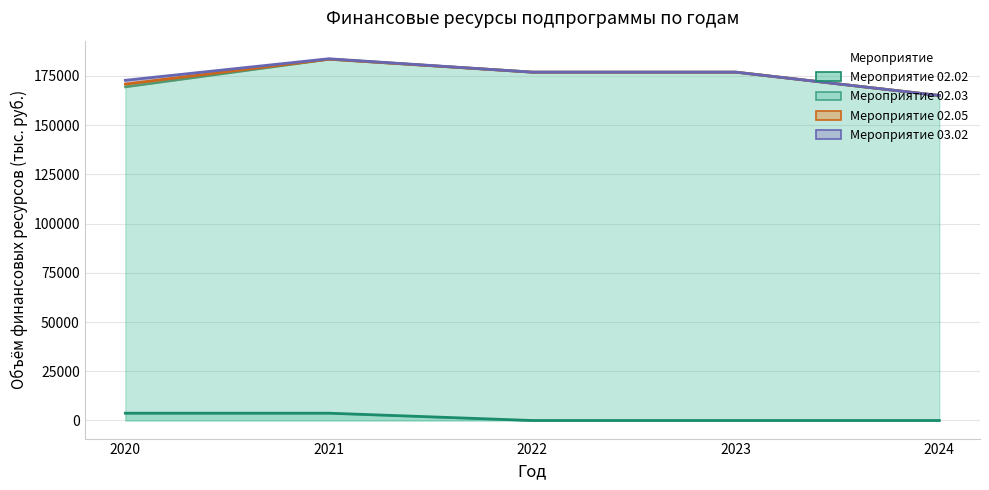

How many distinct data groups are displayed?

4